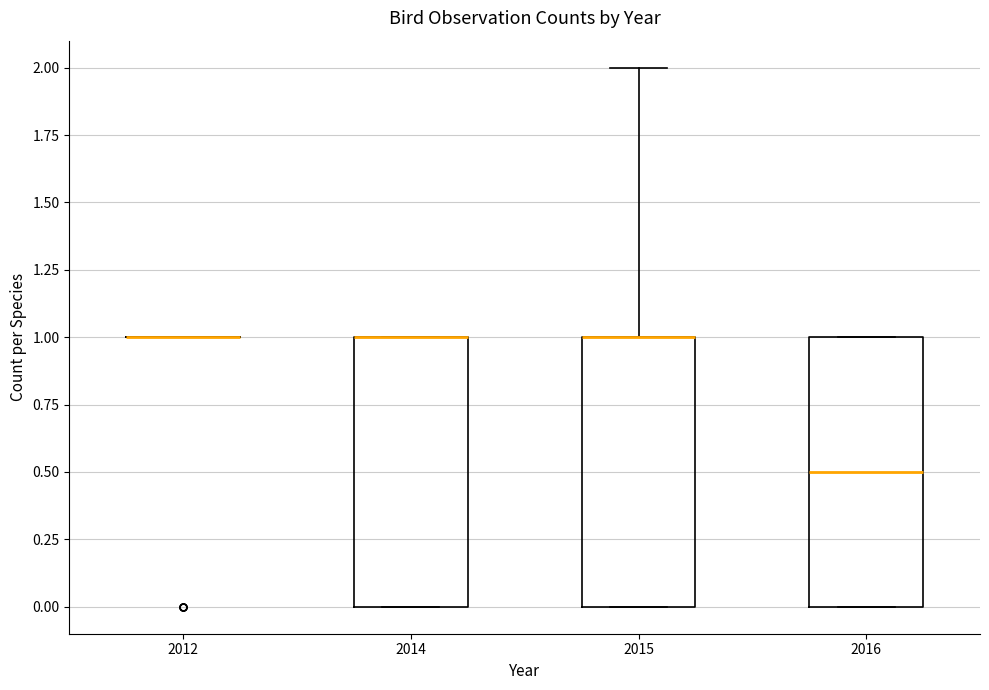

Where is the upper edge of the box at x = 2014 on the y-axis? The values are not printed on the chart, so give them approximately, as read against the axis.

1.0